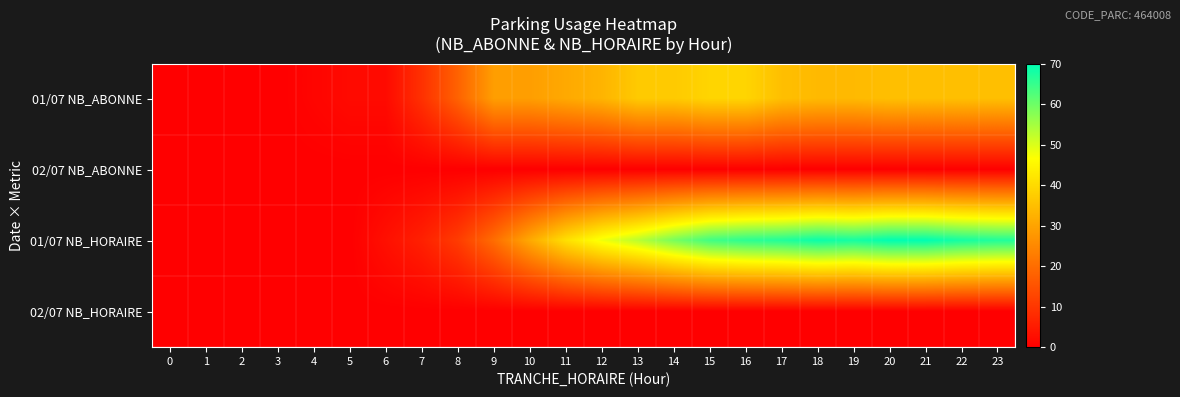

Which series has the largest range (max minus min)?

01/07 NB_HORAIRE